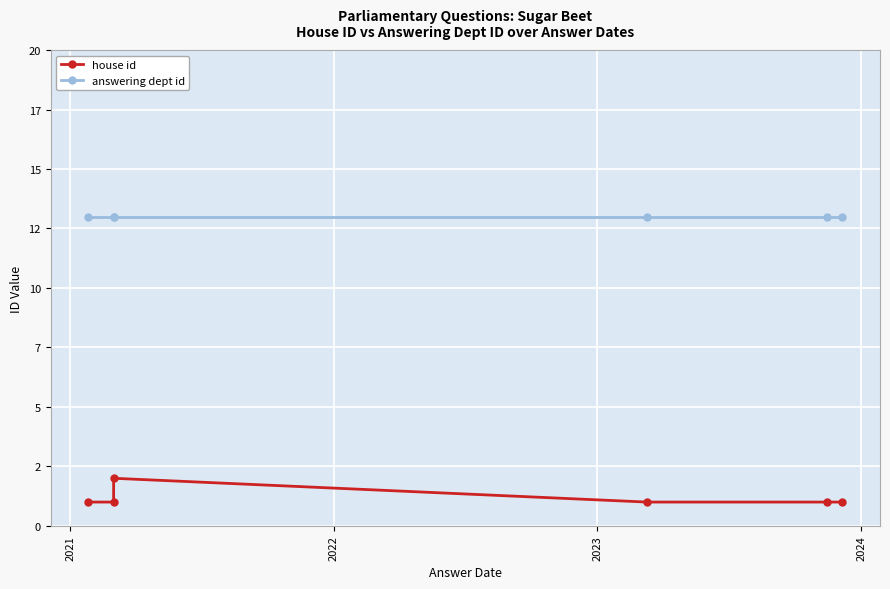

What is the value of the house id point at the 5th from the left?

1